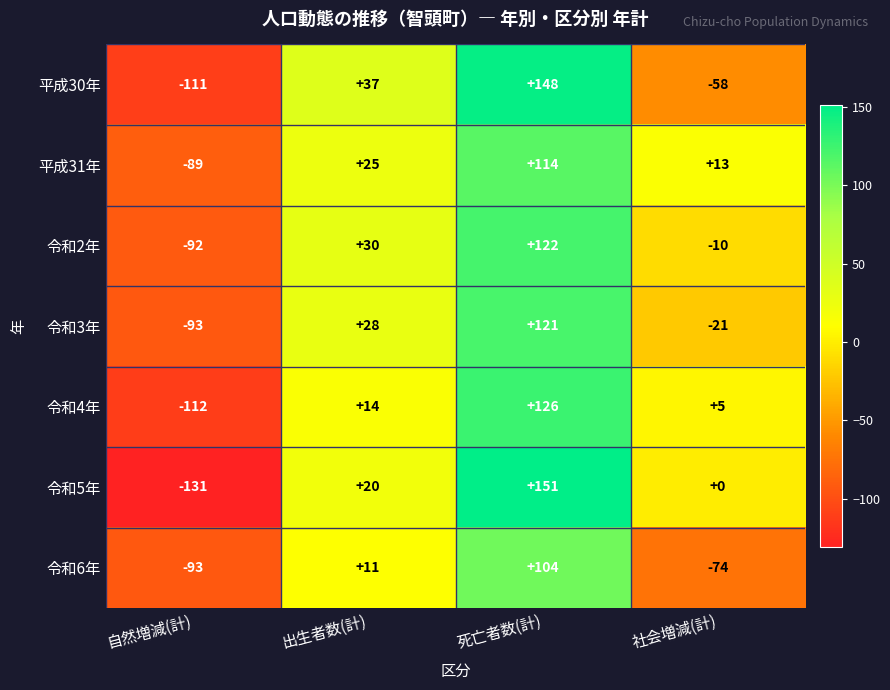

The 令和4年 series shows 14 at 出生者数(計). True or false?

True